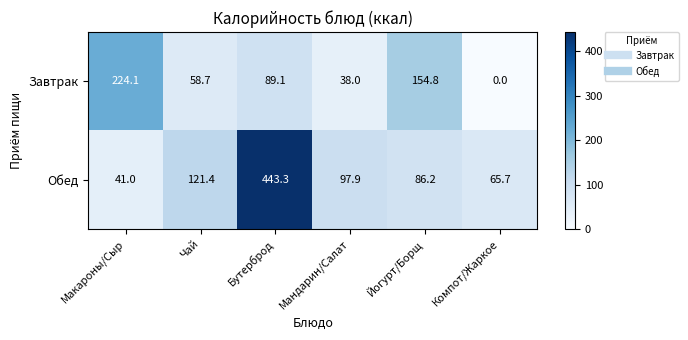

What is the difference between the highest and lowest values at Йогурт/Борщ?

68.6